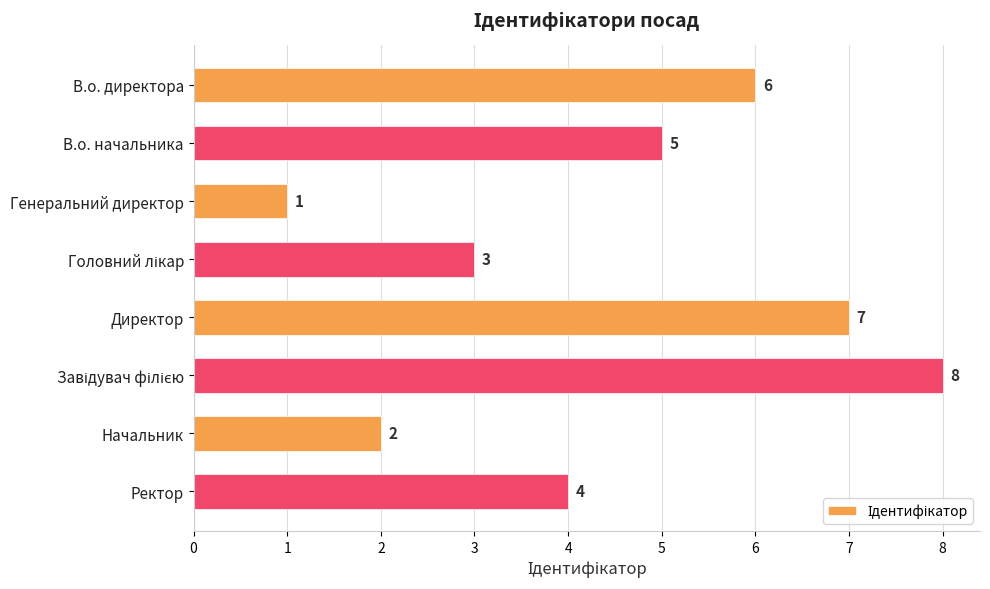

Reading bottom to top, list all the values displayed in this chart.

4	2	8	7	3	1	5	6